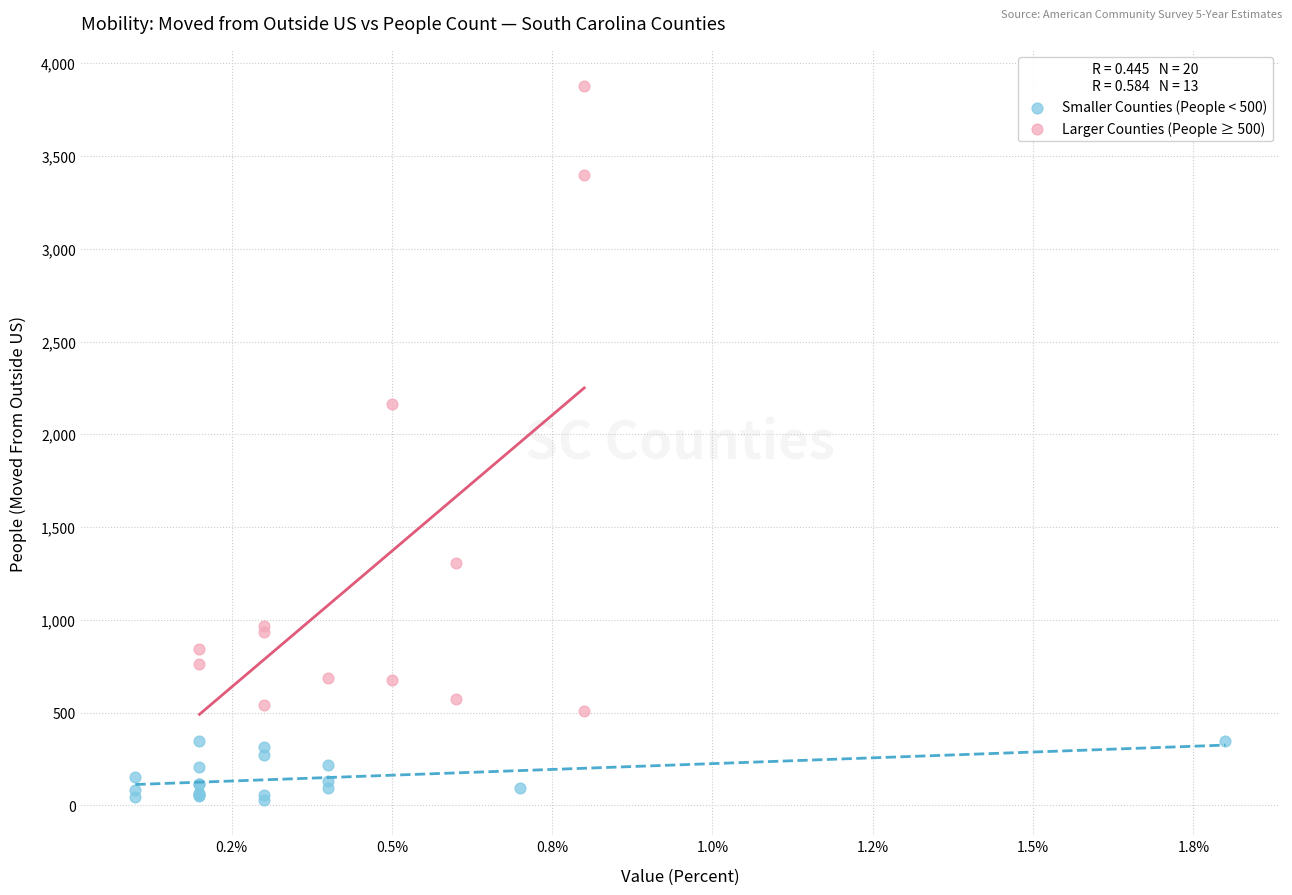

Which series contains the lowest Y value?

Smaller Counties (People < 500)